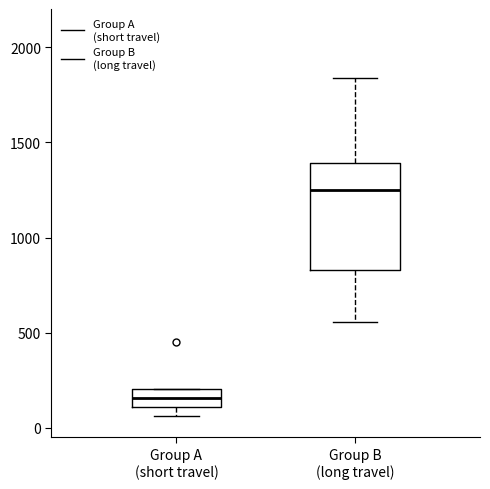

Which box is the tallest, from its lower edge to its upper edge?

Group B (long travel)